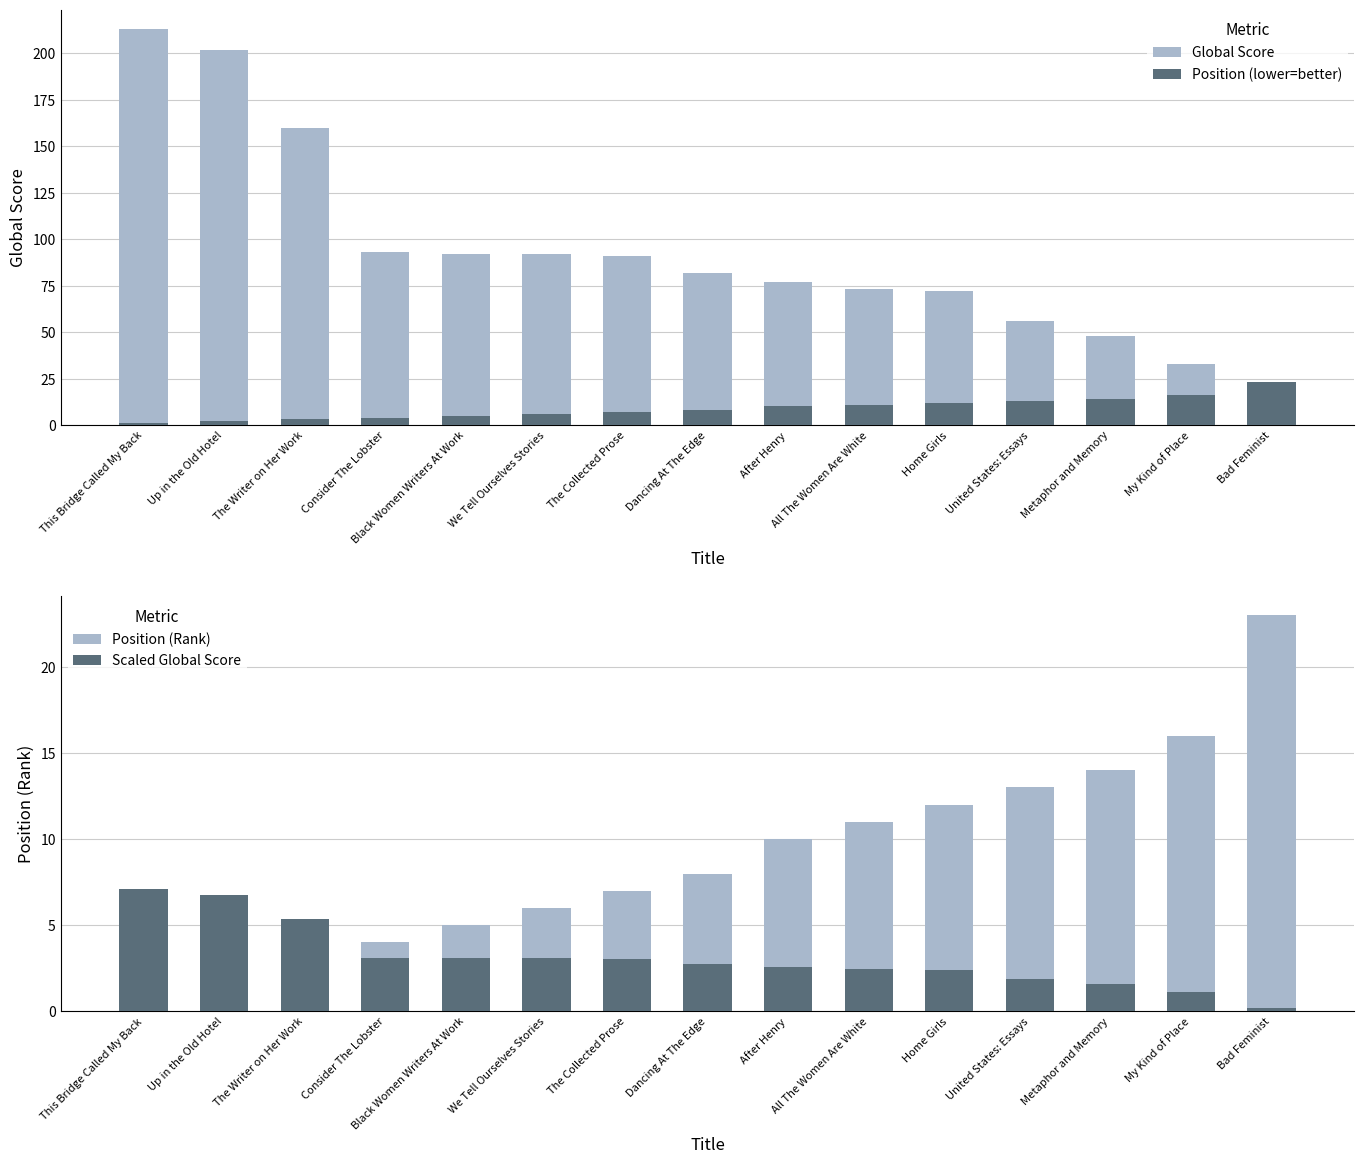

What is the difference between the highest and lowest values at Consider The Lobster?

89.9